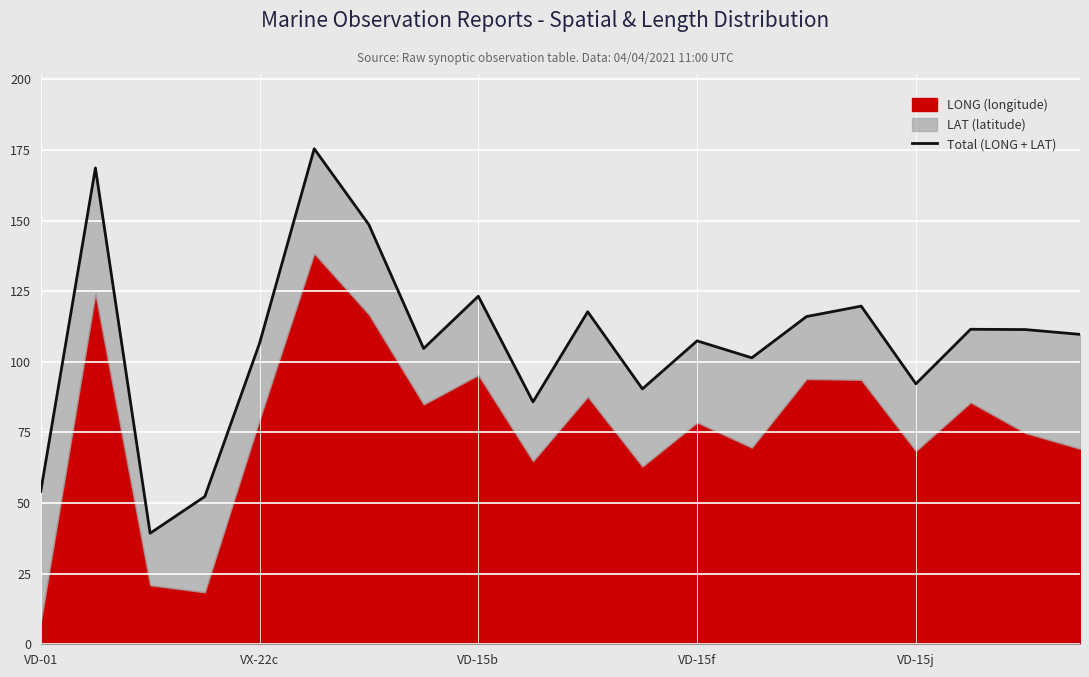

At which category does the chart reach its peak across all series?

5